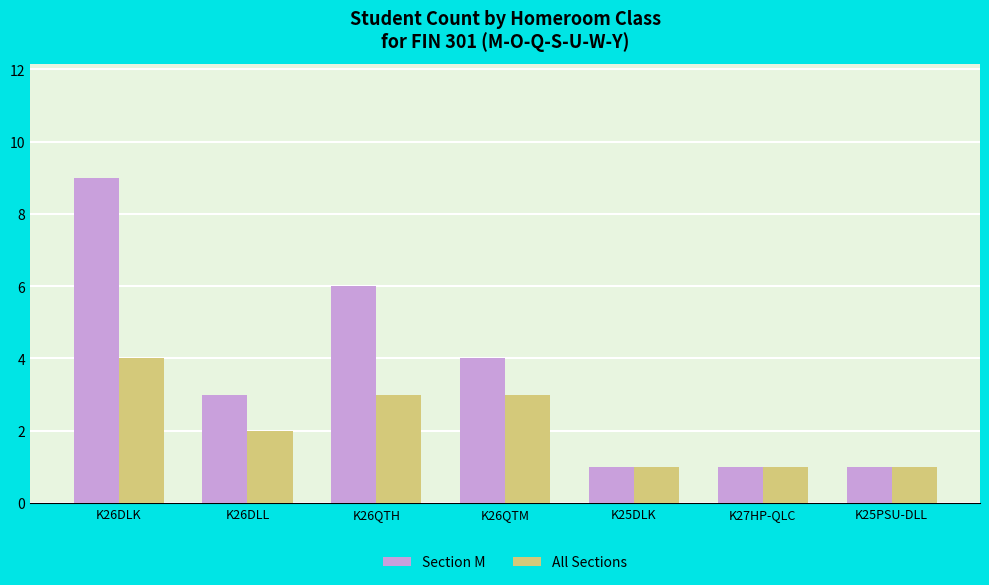

Reading left to right, list all the values displayed in this chart.

Section M: K26DLK=9	K26DLL=3	K26QTH=6	K26QTM=4	K25DLK=1	K27HP-QLC=1	K25PSU-DLL=1
All Sections: K26DLK=4	K26DLL=2	K26QTH=3	K26QTM=3	K25DLK=1	K27HP-QLC=1	K25PSU-DLL=1